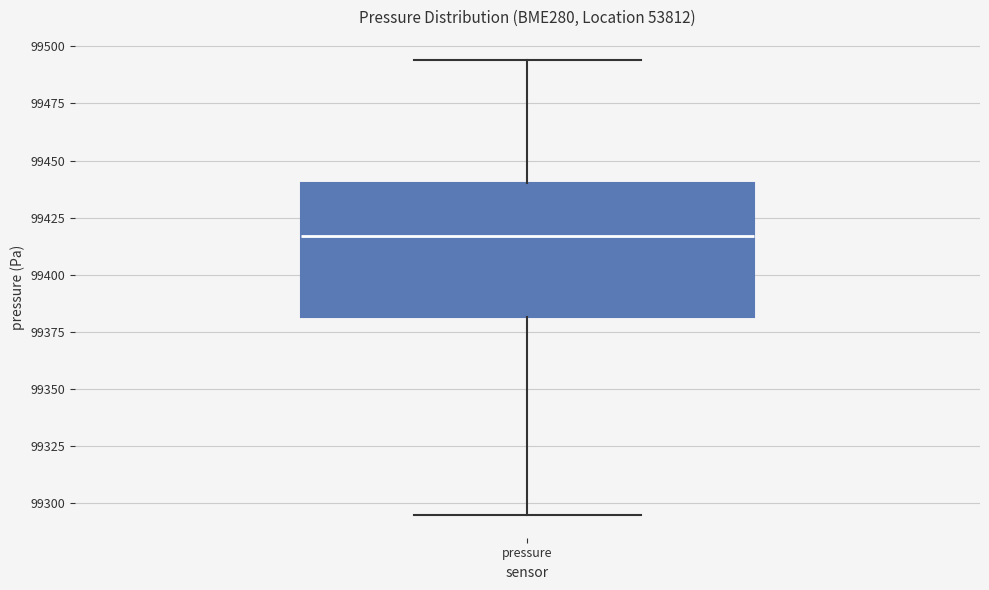

Read this box plot against the y-axis: the position of the median line, the range covered by the box, and the ends of both whiskers. The values are not printed on the chart, so give them approximately, as read against the axis.

median 99415, box 99380 to 99440, whiskers 99295 to 99495